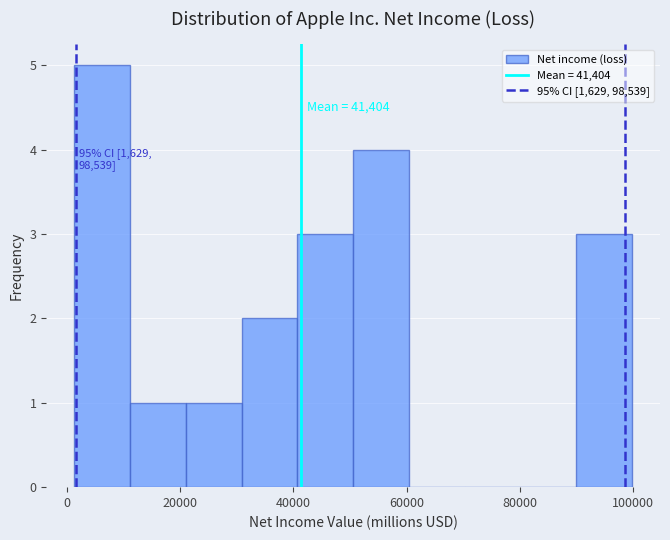

Over which range of the x-axis is the bar tallest?

2000 to 12000